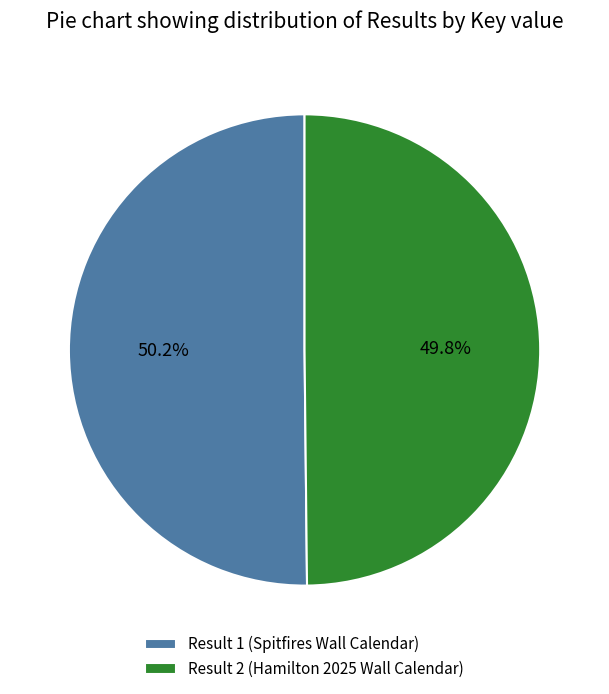

Combined, do Result 1 (Spitfires Wall Calendar) and Result 2 (Hamilton 2025 Wall Calendar) account for over 50%?

Yes